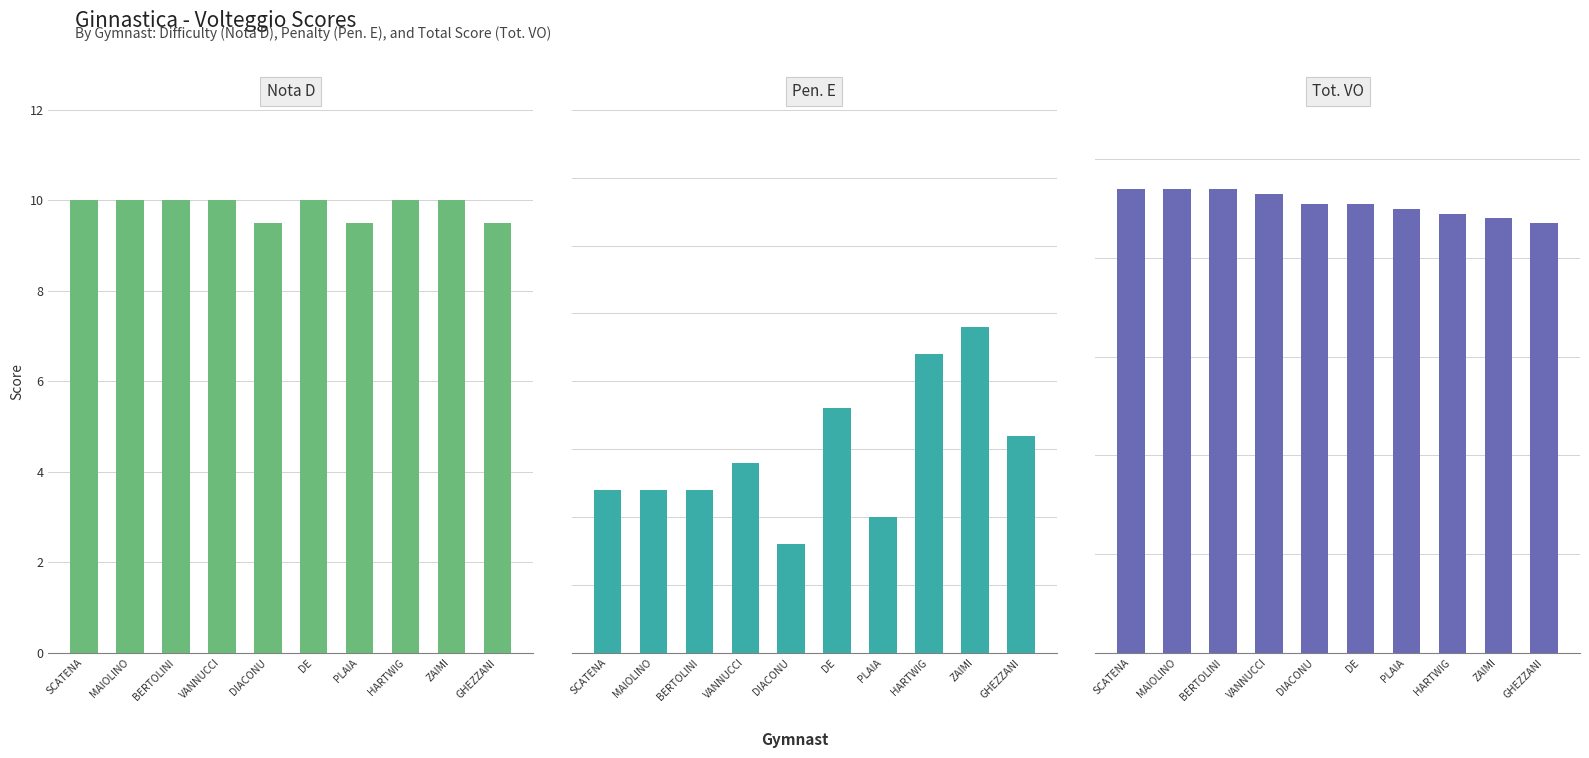

Rank the series at DE from highest to lowest value.

Nota D, Tot. VO, Pen. E